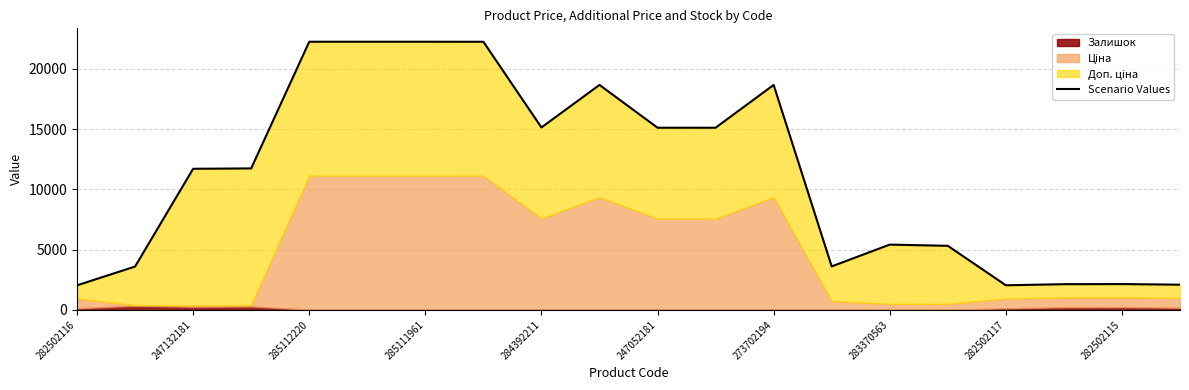

What is the minimum value shown in the chart?

2039.8